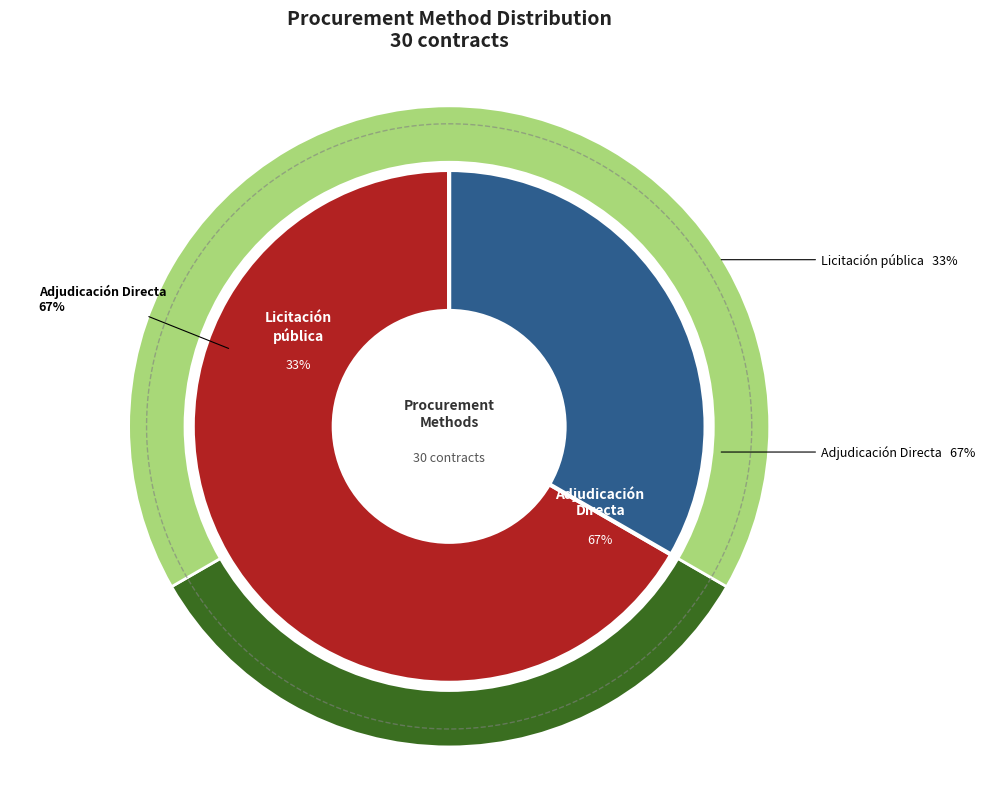

To the nearest percent, what is the difference between the Licitación pública and Adjudicación Directa slice percentages?

33%